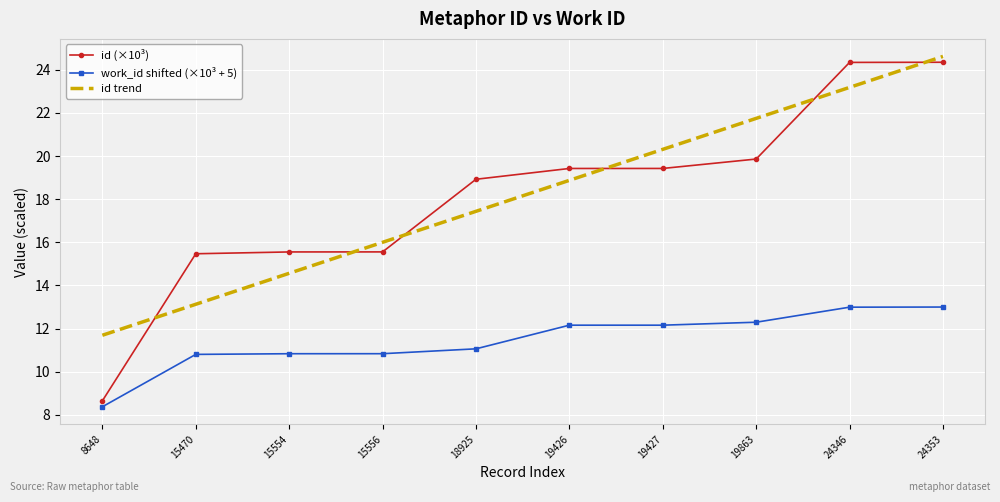

The value of id trend at 15470 is 13.1. True or false?

True